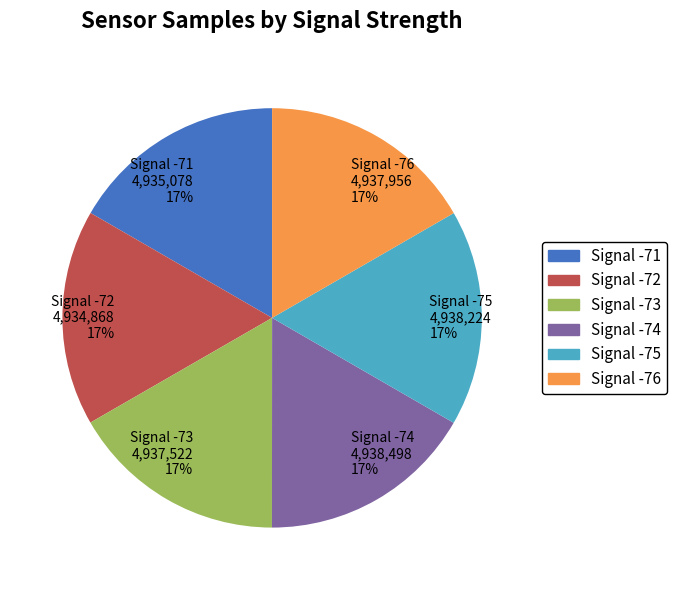

Count the number of slices in the pie.

6